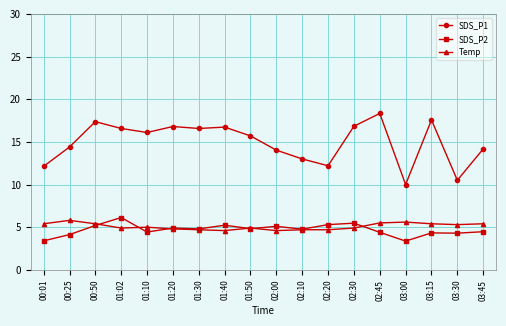

What is the minimum value for SDS_P1?

10.0